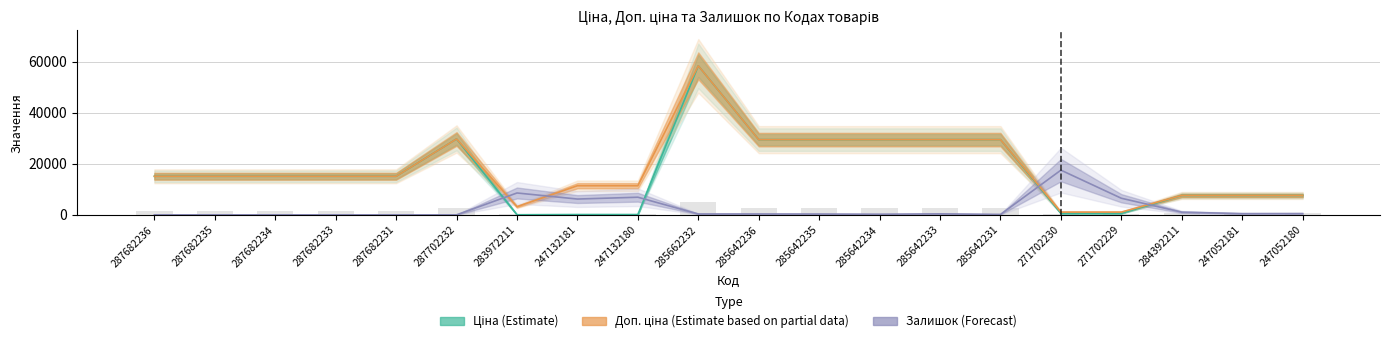

What is the label of the 12th bar from the left?

285642235